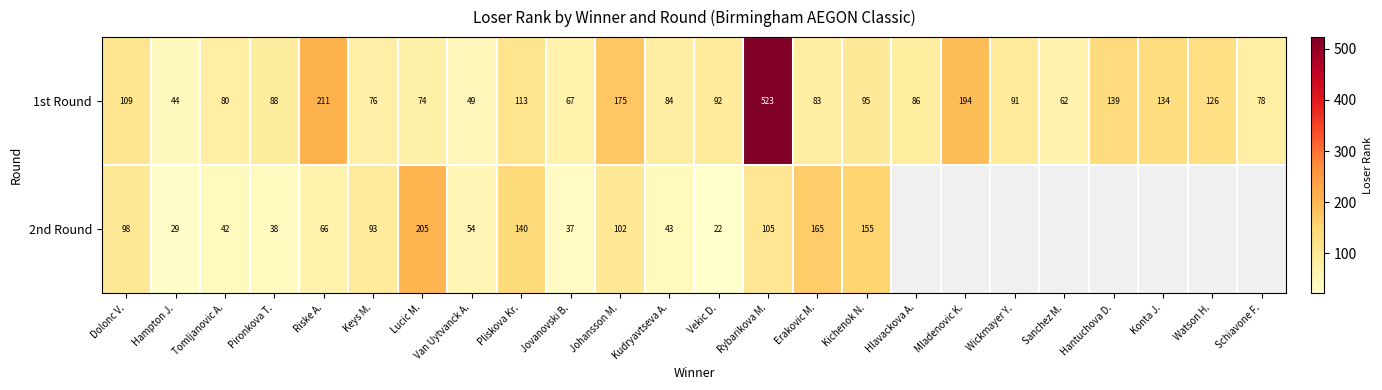

The 2nd Round series shows 38 at Pironkova T.. True or false?

True